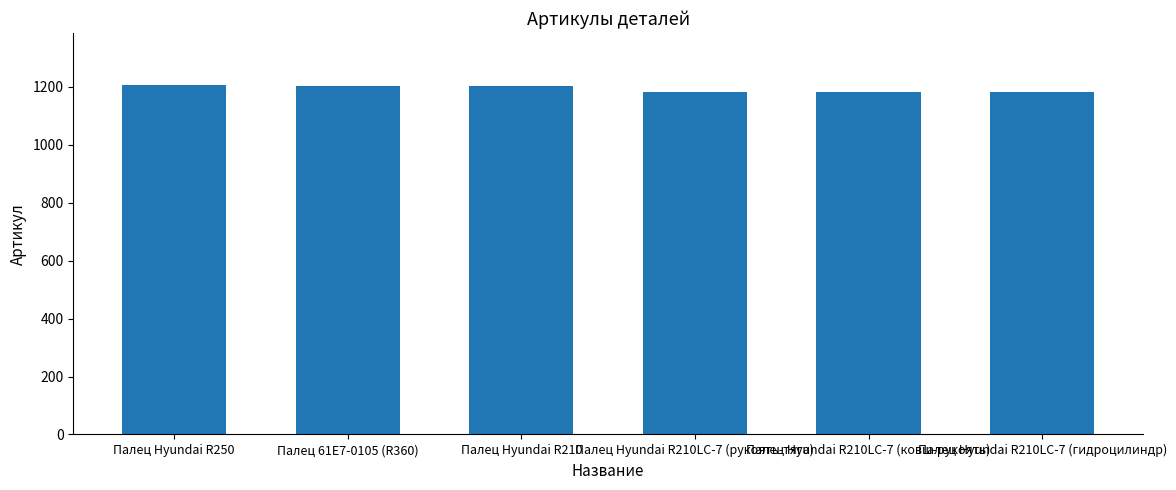

What is the minimum value shown in the chart?

1181